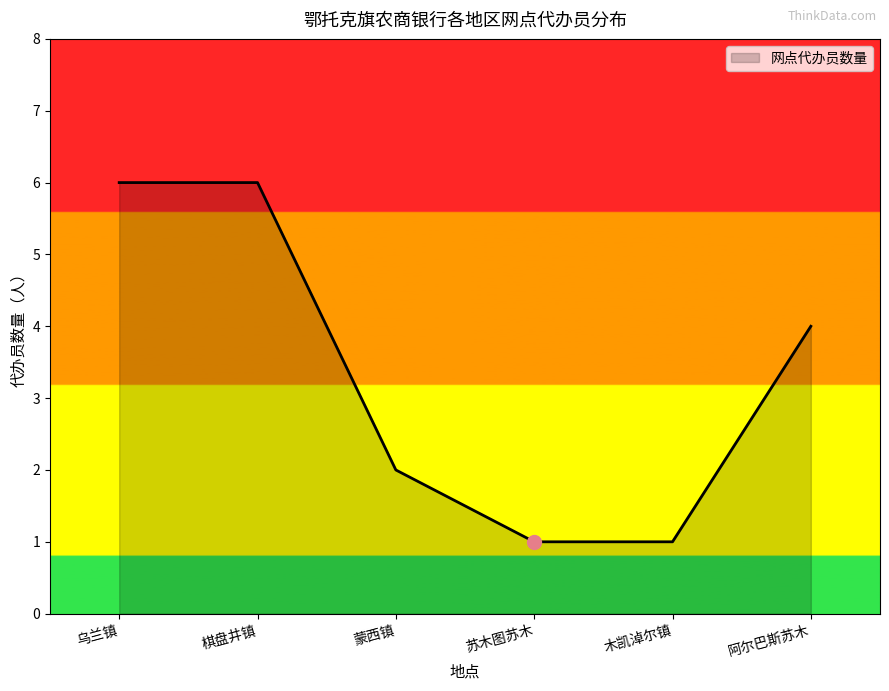

What position from the left is 苏木图苏木?

4